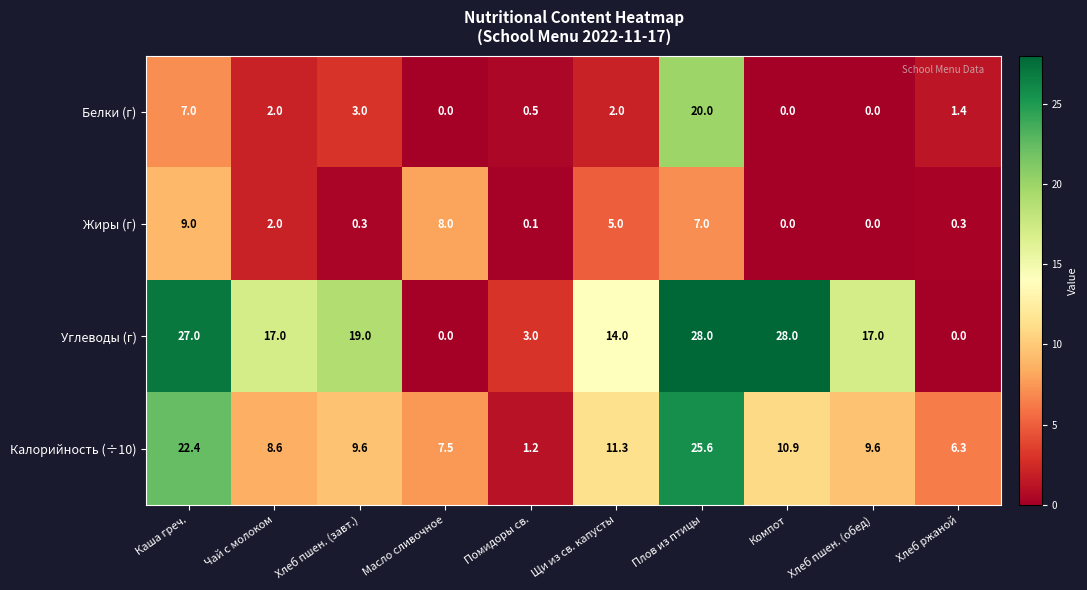

At which label does Калорийность (÷10) first exceed 9?

Каша греч.